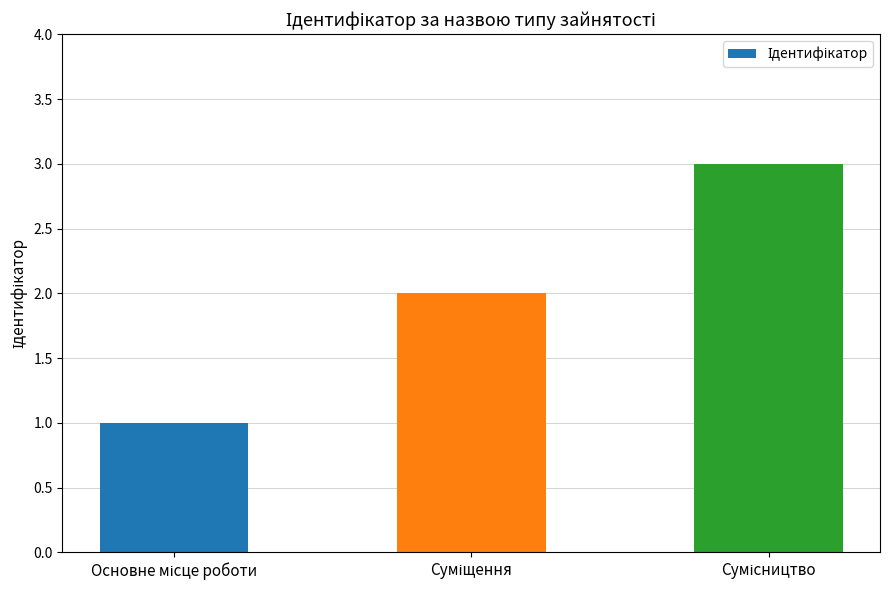

How many bars are there in total?

3